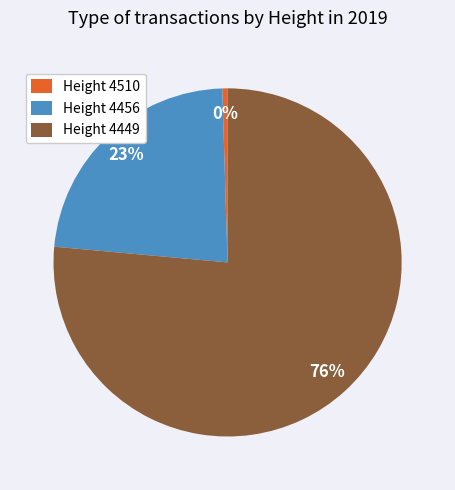

To the nearest percent, what is the combined percentage of Height 4449 and Height 4510?

77%